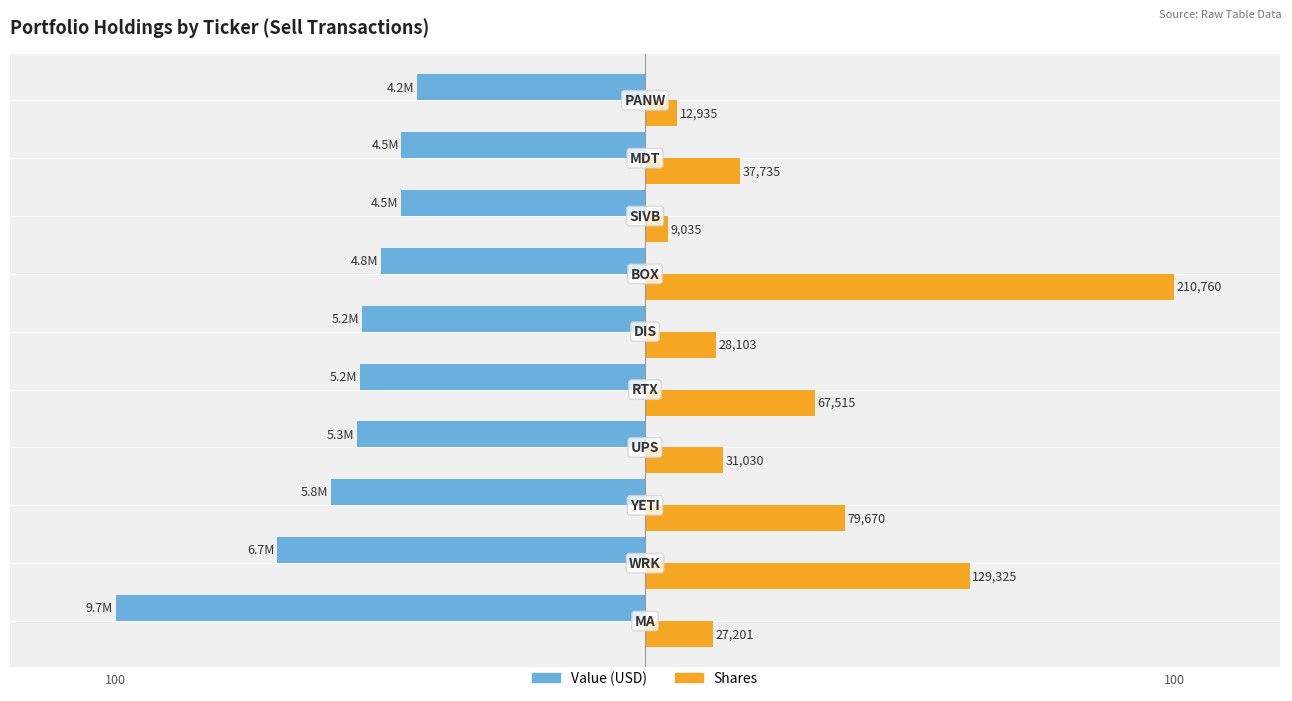

How many bars are there in total?

20